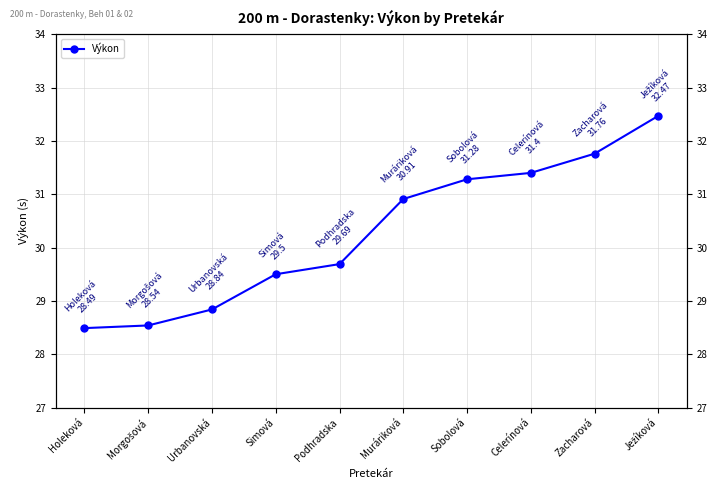

How many data points does each series have?

10